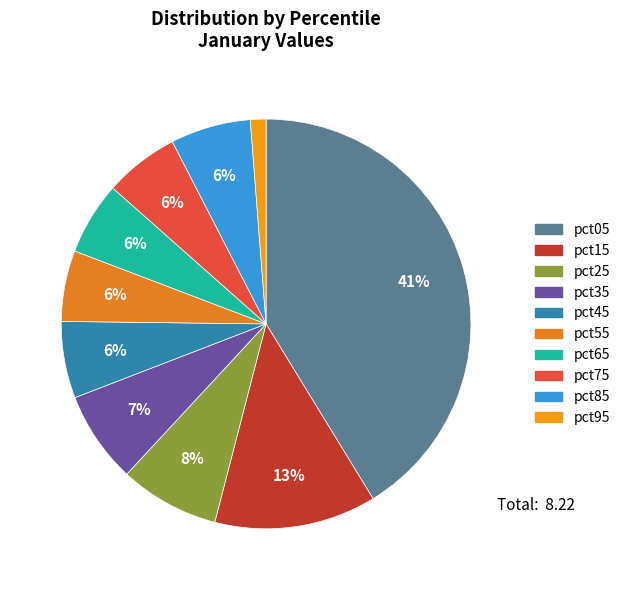

Rank the categories by value from highest to lowest.

pct05, pct15, pct25, pct35, pct85, pct45, pct75, pct65, pct55, pct95